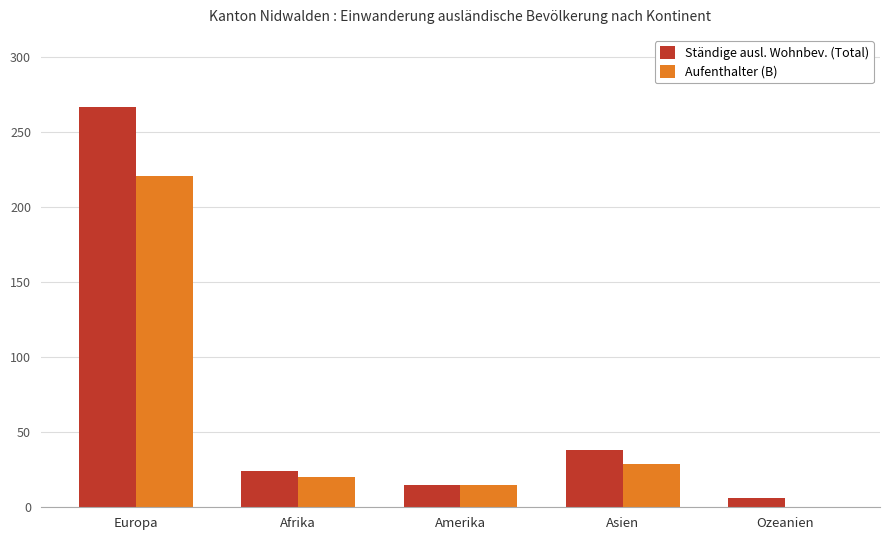

Are the bars grouped side by side (vs. stacked)?

Yes